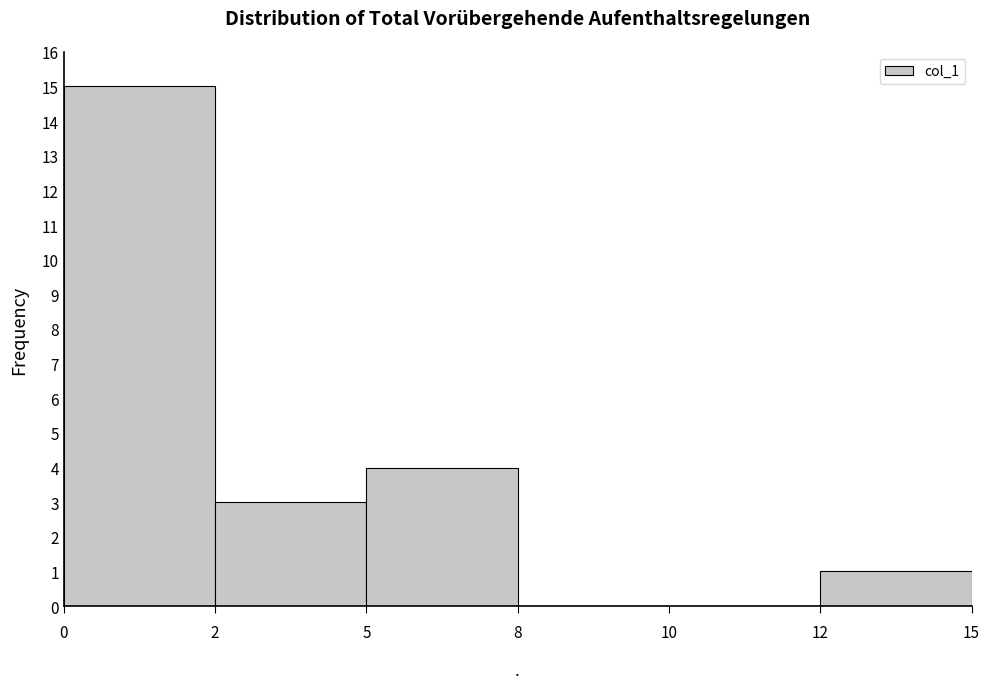

Reading right to left, what are all the values shown in this chart?

12=1	10=0	8=0	5=4	2=3	0=15